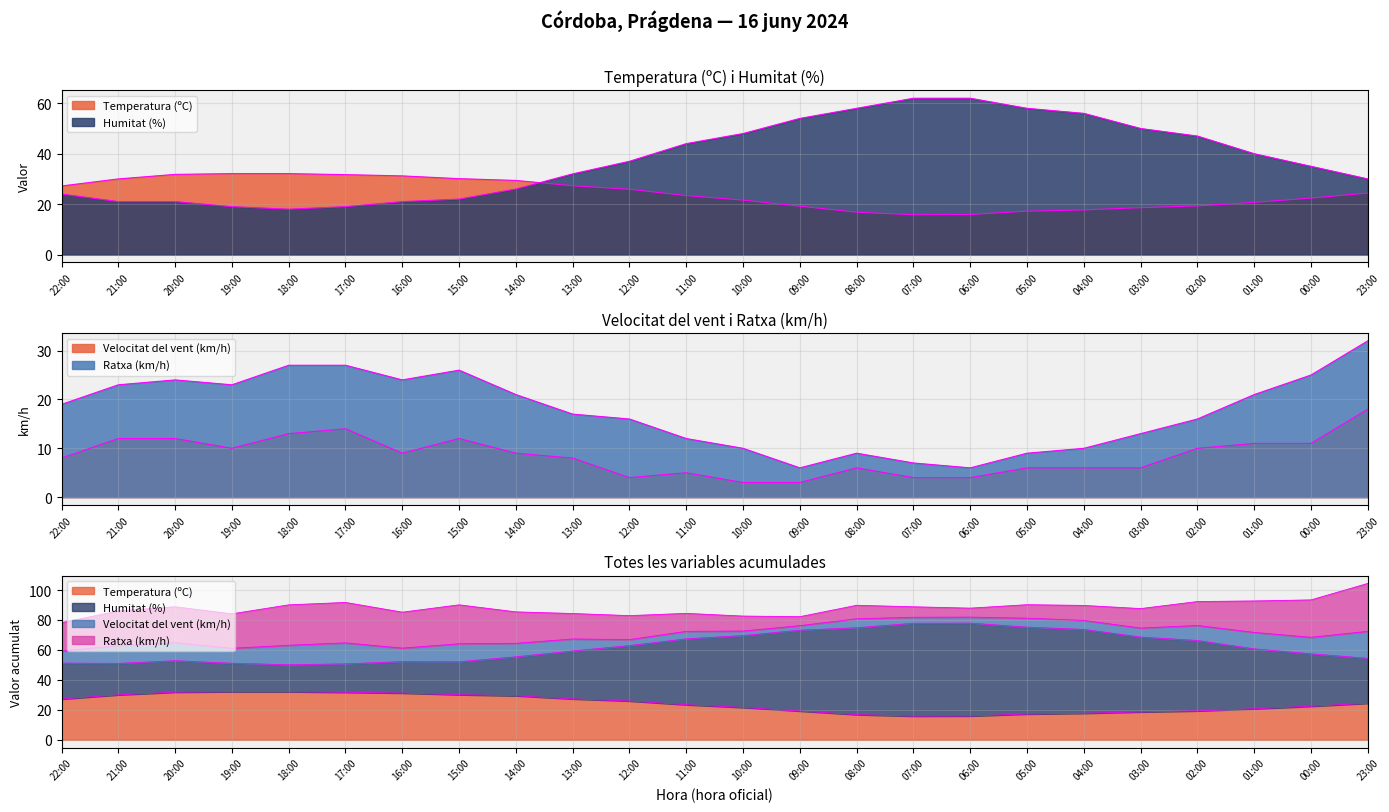

How many interior local valleys does the Ratxa (km/h) series have?

4